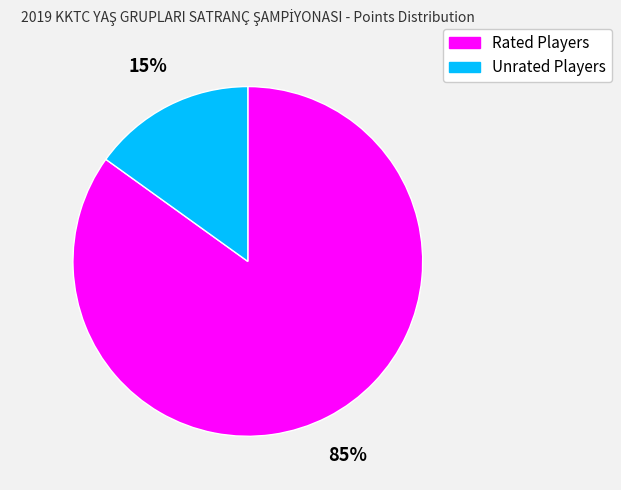

Is there any slice that represents more than half of the pie?

Yes